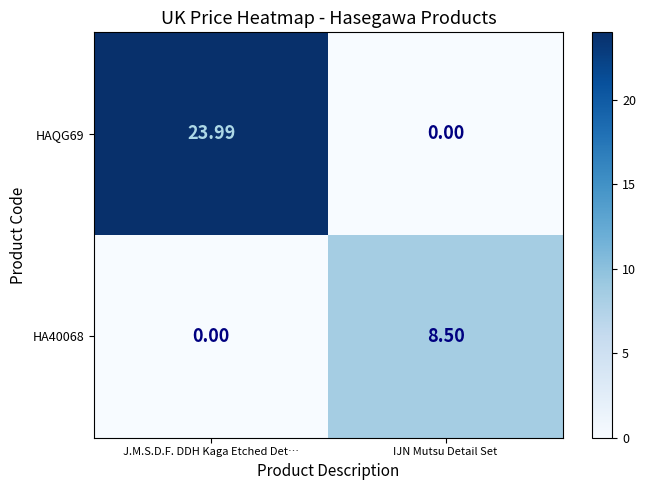

At IJN Mutsu Detail Set, list the series in order from smallest to largest.

HAQG69, HA40068